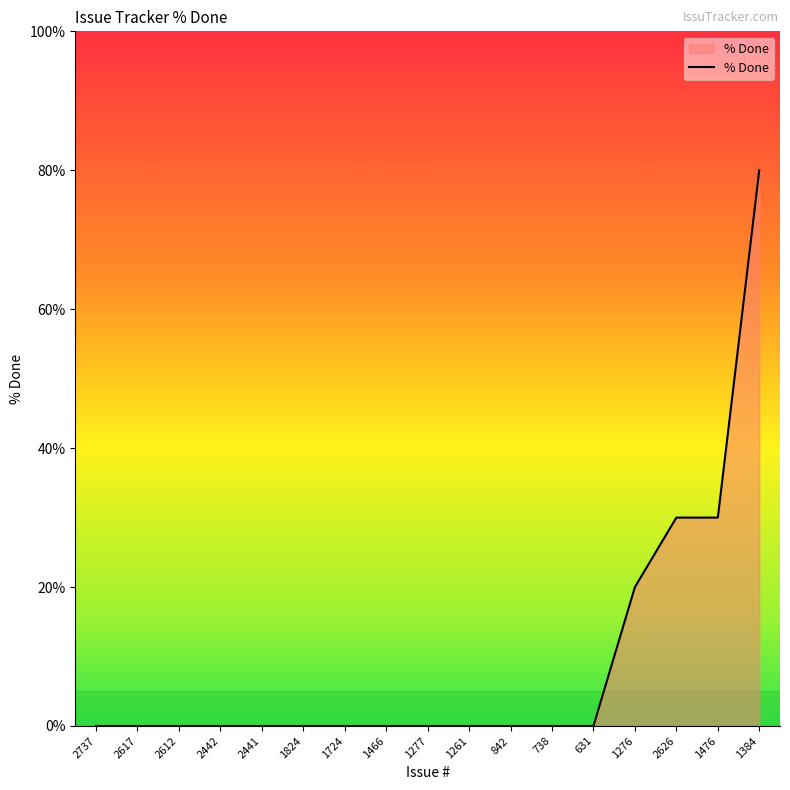

Reading right to left, extract all data points from this chart.

1384=80	1476=30	2626=30	1276=20	631=0	738=0	842=0	1261=0	1277=0	1466=0	1724=0	1824=0	2441=0	2442=0	2612=0	2617=0	2737=0